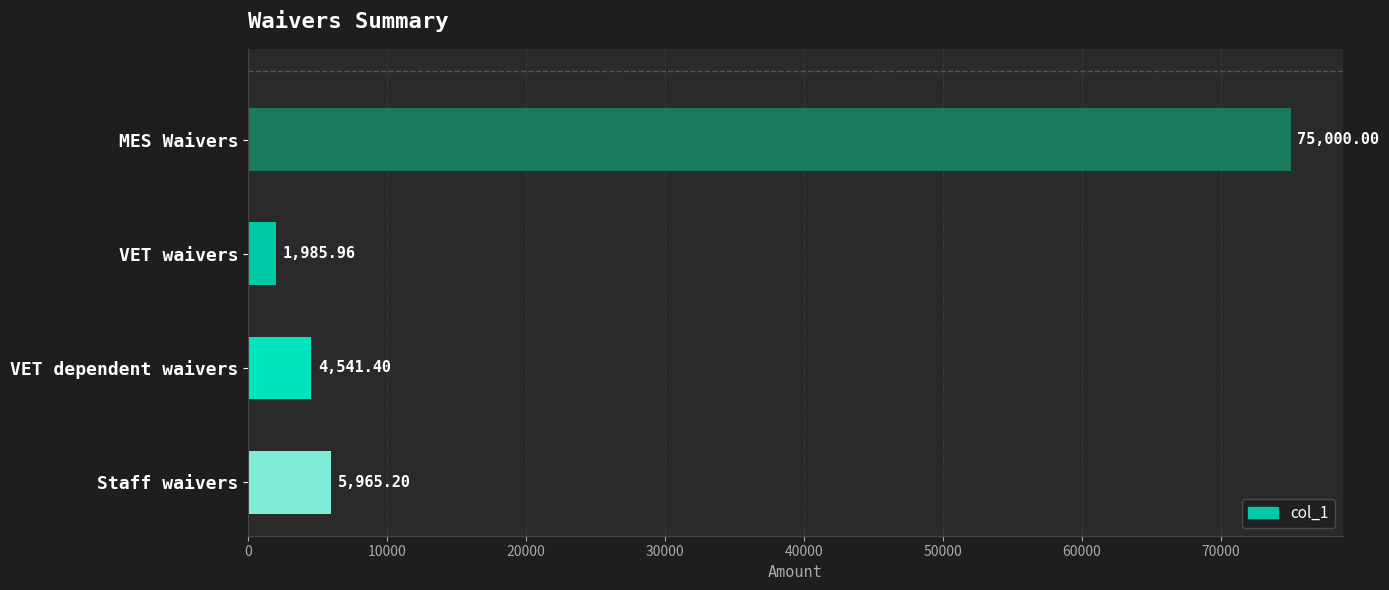

What is the label of the 1st bar from the bottom?

Staff waivers